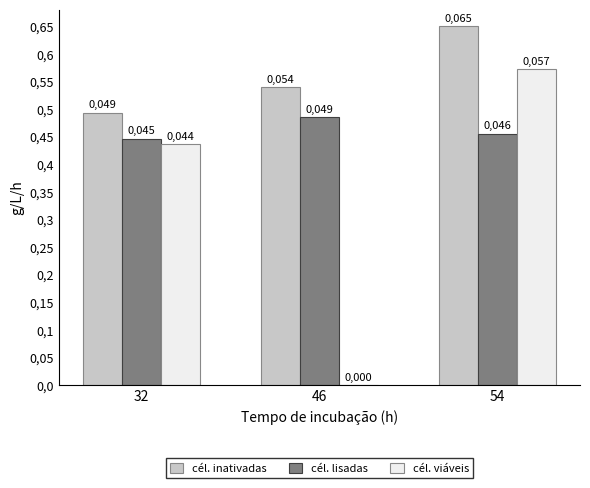

Rank the series by their average value, from lowest to highest.

cél. viáveis, cél. lisadas, cél. inativadas